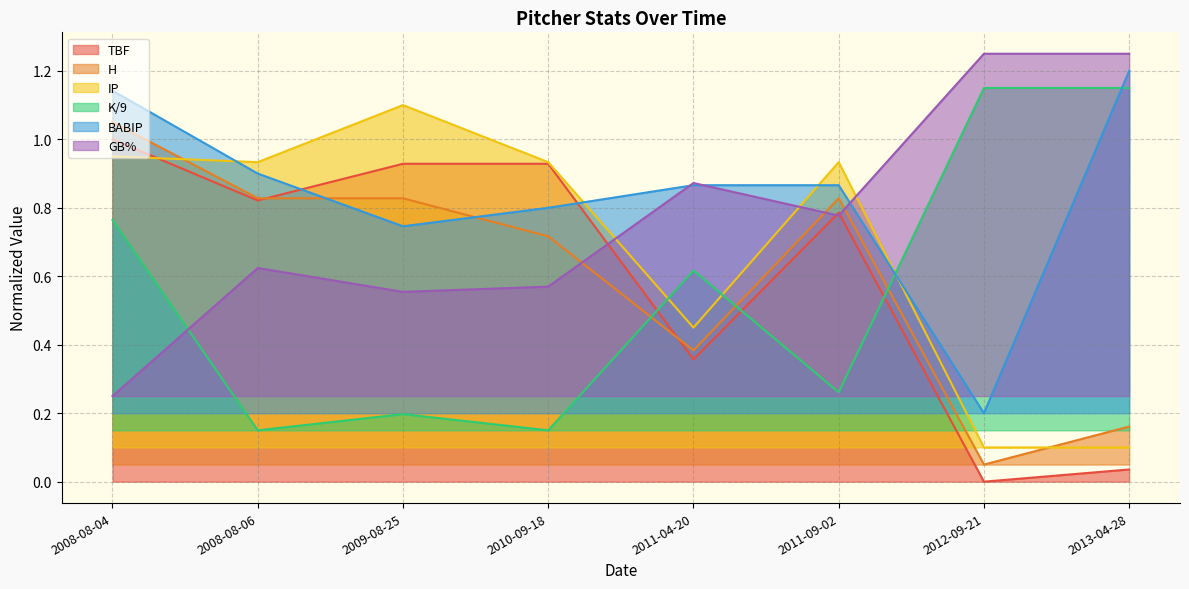

Rank the series by their maximum value, from highest to lowest.

GB%, BABIP, K/9, IP, H, TBF